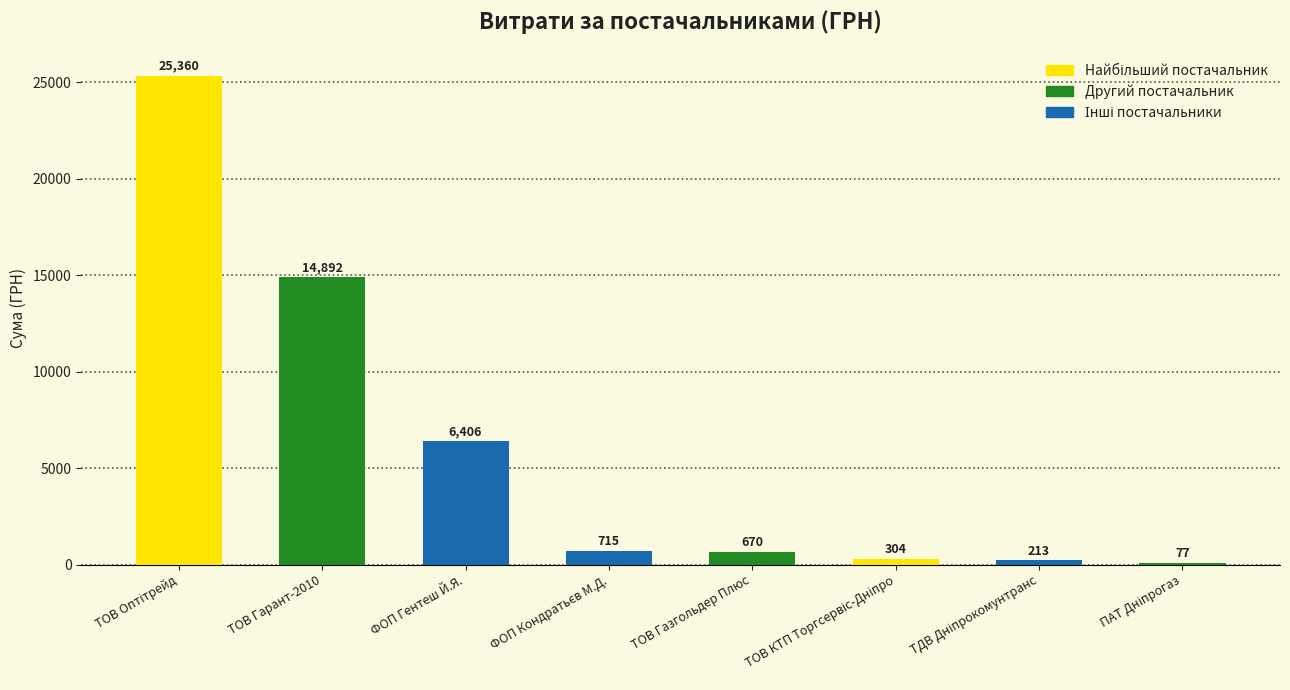

Which has a higher value, ТОВ Газгольдер Плюс or ТОВ Гарант-2010?

ТОВ Гарант-2010